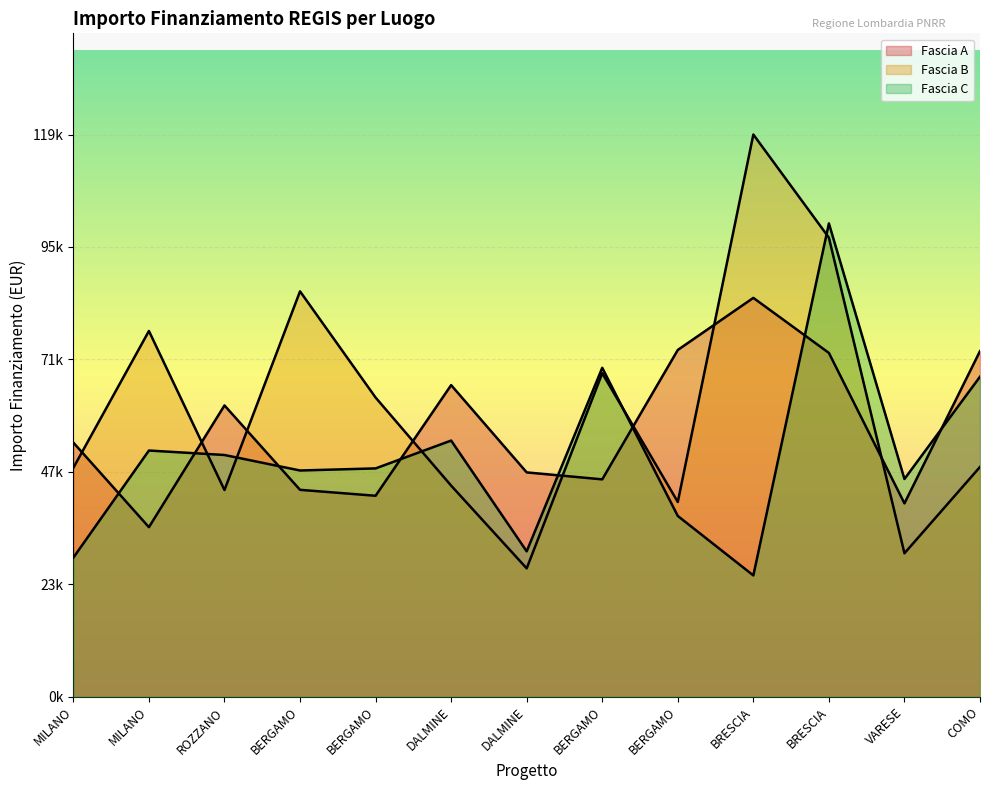

What is the average value of the Fascia C series?

51219.3